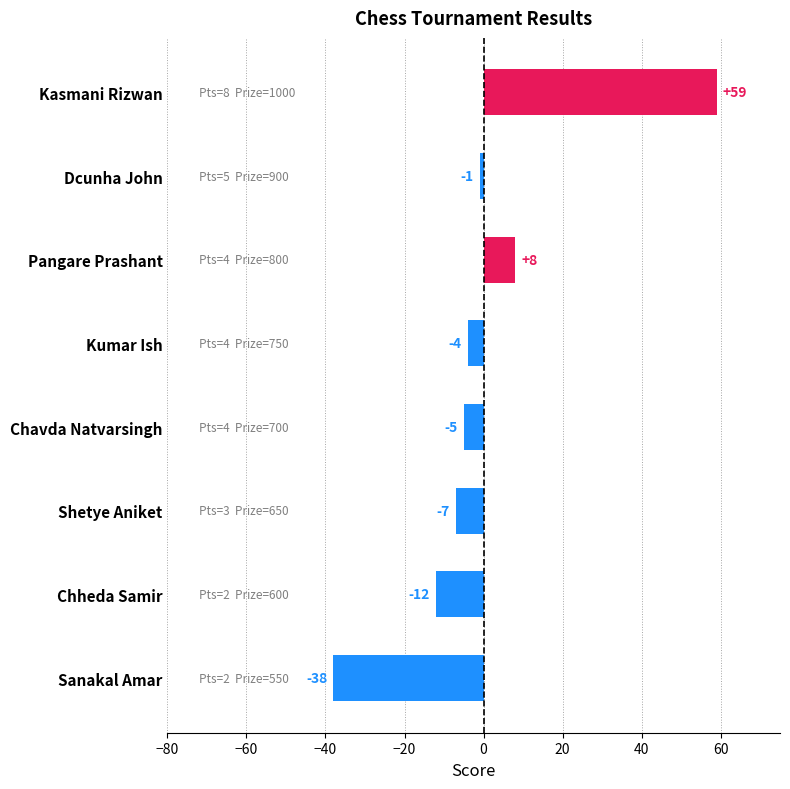

Which label corresponds to the smallest value in the chart?

Sanakal Amar